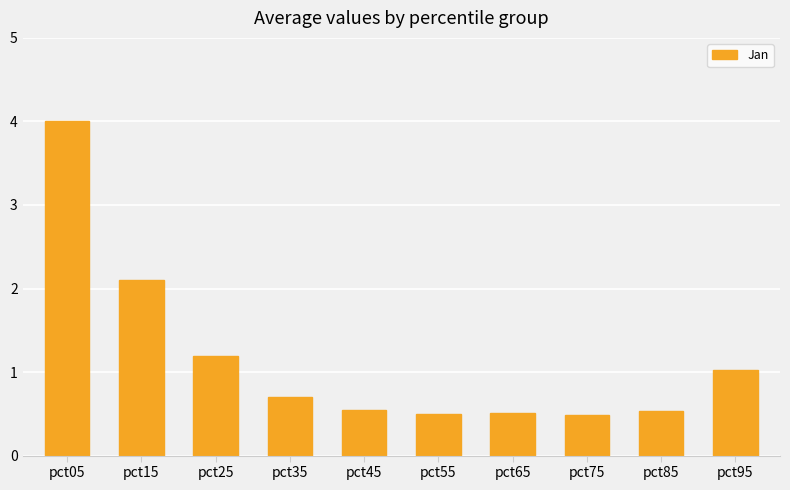

Reading right to left, list all the values displayed in this chart.

1.0	0.5	0.5	0.5	0.5	0.5	0.7	1.2	2.1	4.0